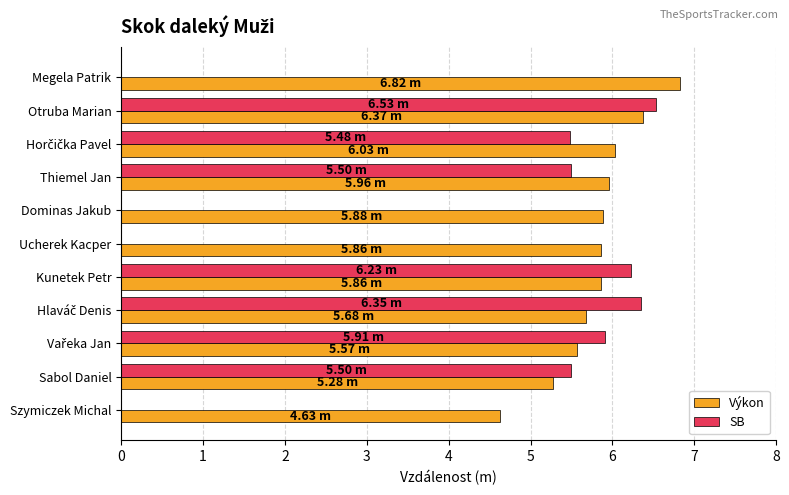

What is the sum of all SB values?

41.5